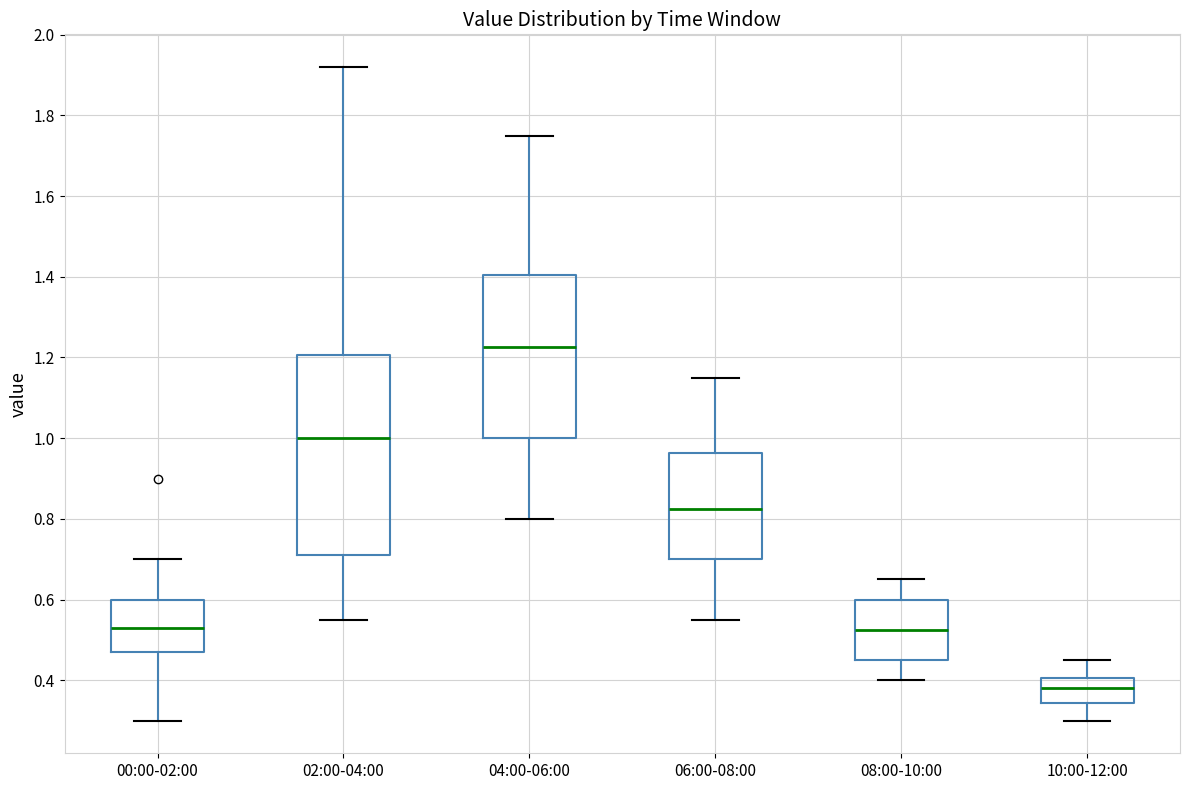

Which box has the lowest median line?

10:00-12:00